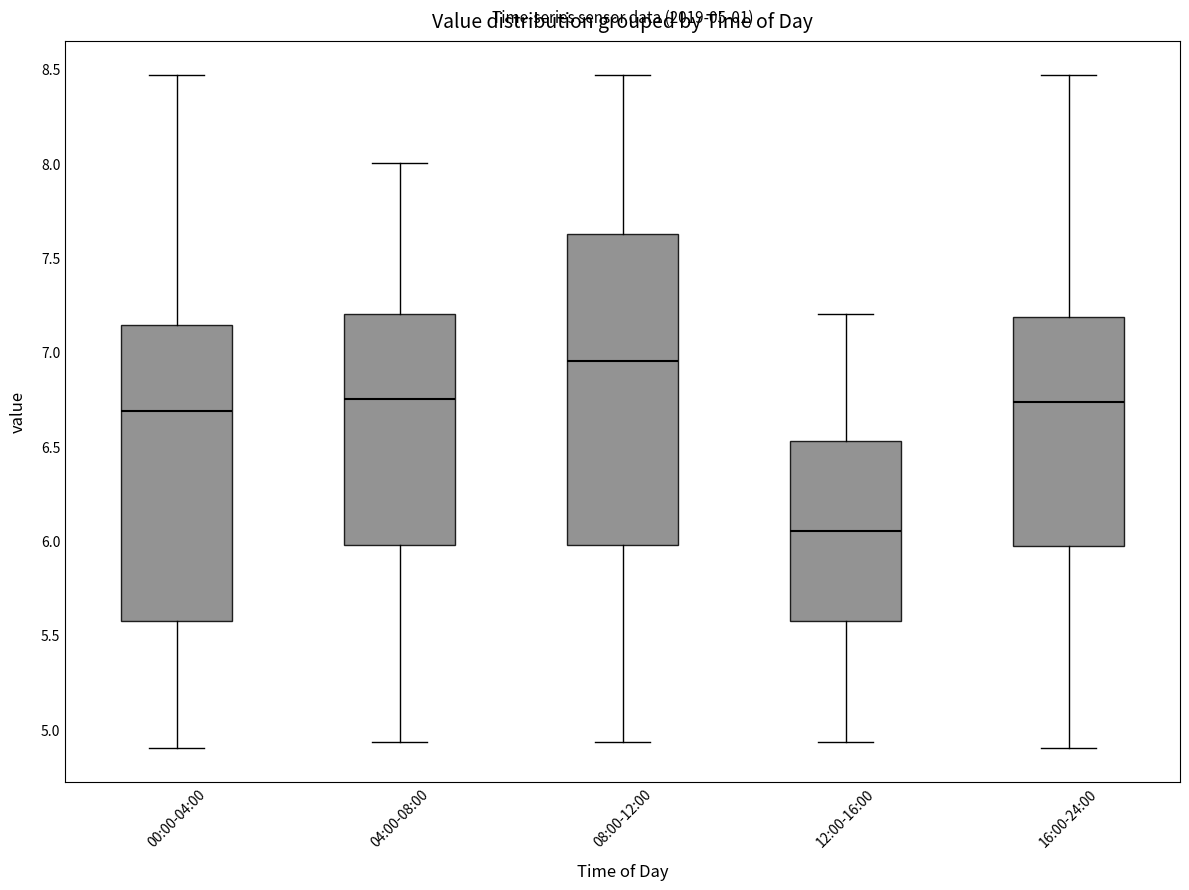

Comparing the boxes themselves (not the whiskers), which one is the tallest?

08:00-12:00